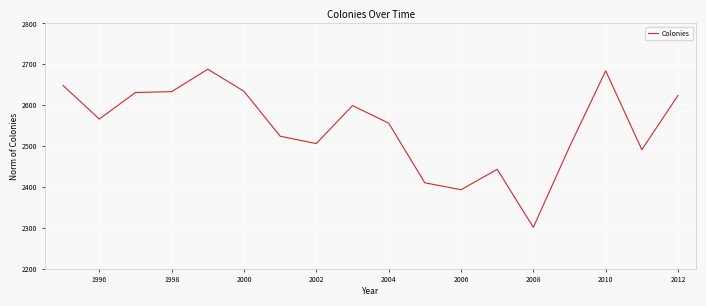

What is the smallest value displayed?

2301